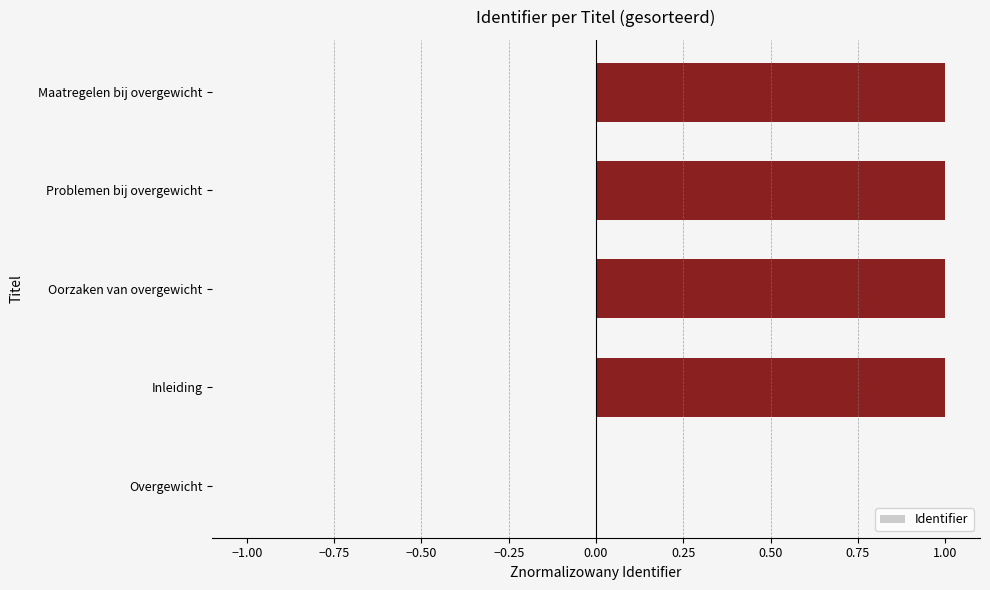

Read the value at Problemen bij overgewicht.

1.0